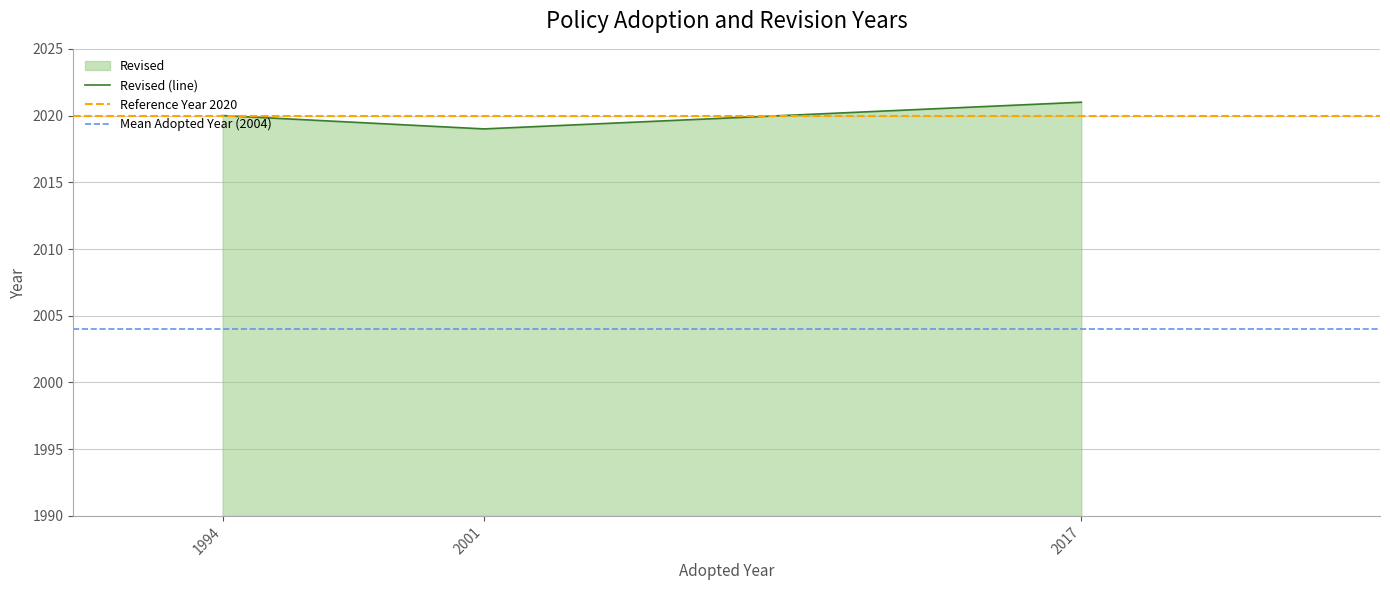

Reading left to right, what are all the values shown in this chart?

1994=2020	2001=2019	2017=2021